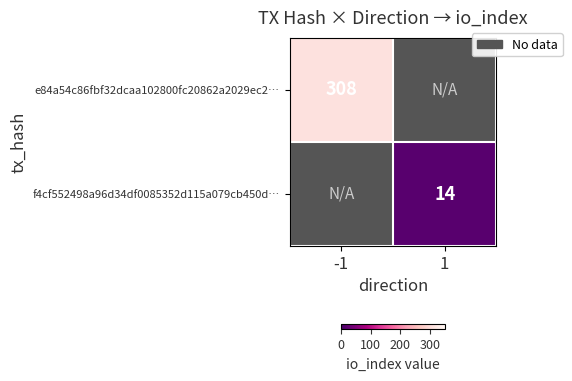

At how many categories does at least one series exceed 160?

1